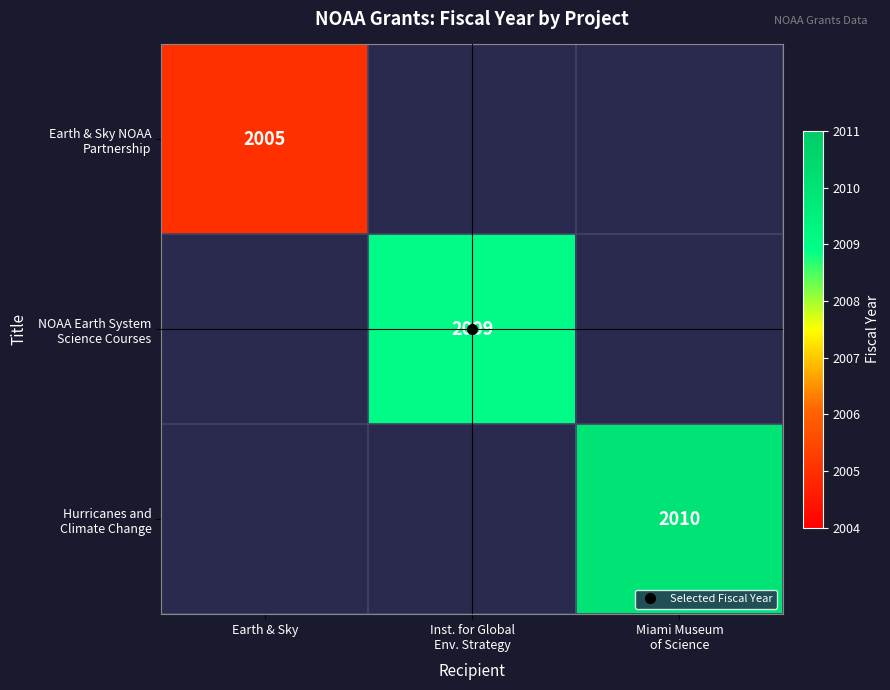

Which category has the lowest value in the Earth & Sky NOAA Partnership series?

Earth & Sky